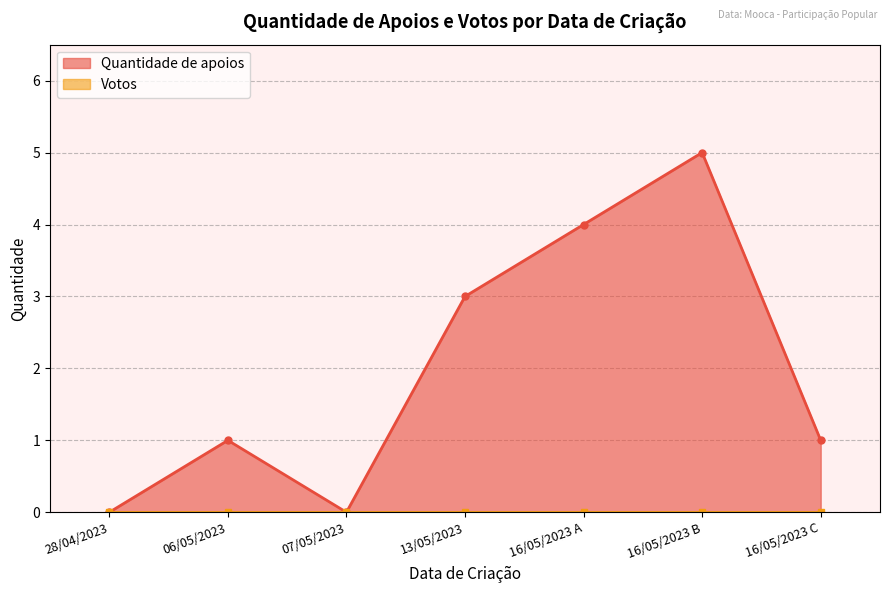

True or false: Quantidade de apoios has more than 2 interior local peaks.

False